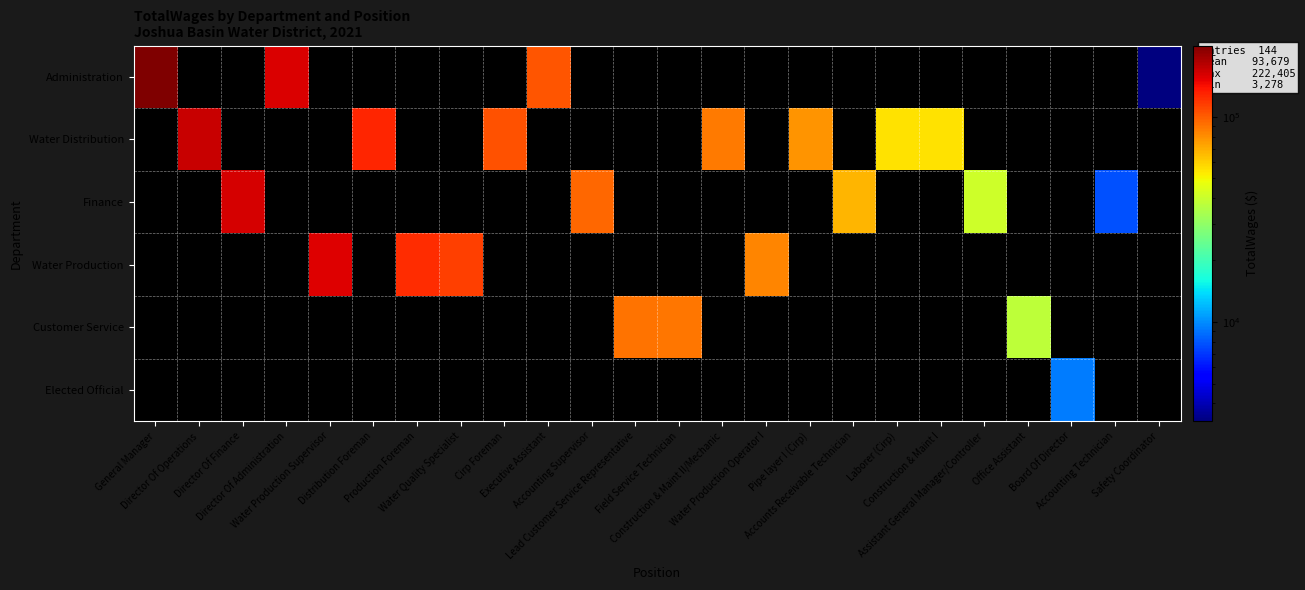

How many categories are shown in the chart?

24